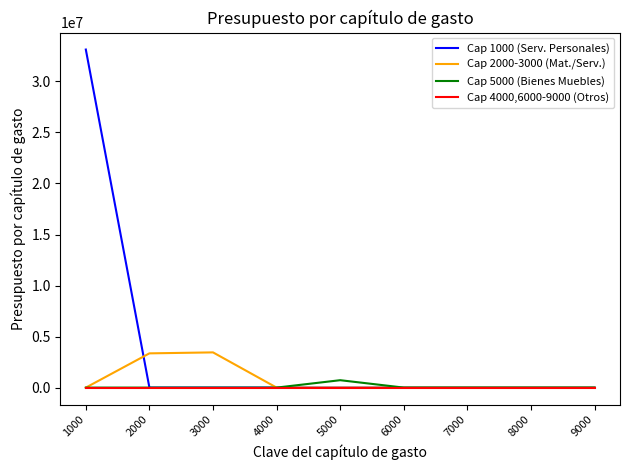

At which category is the sum across all series the highest?

1000